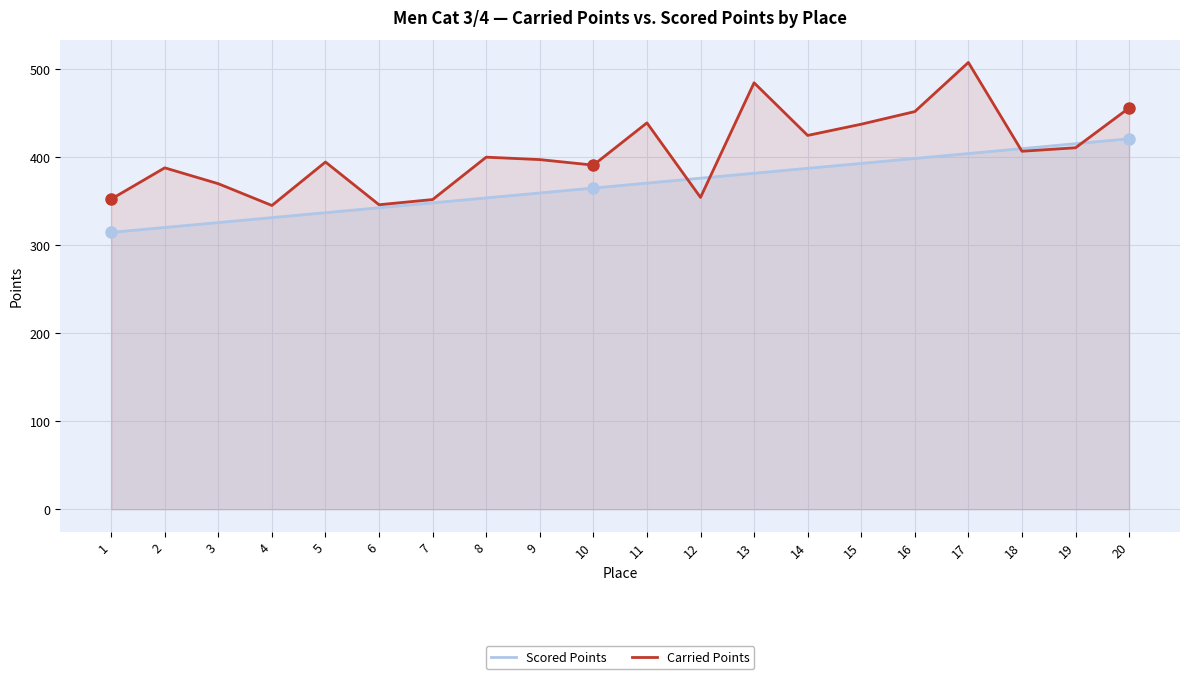

Read the Carried Points value at 16.

451.9